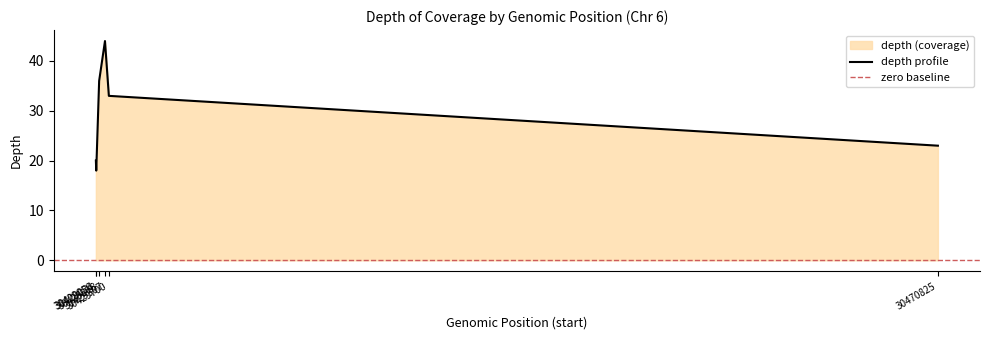

How many interior local valleys (lower than both neighbors) does the data have?

1